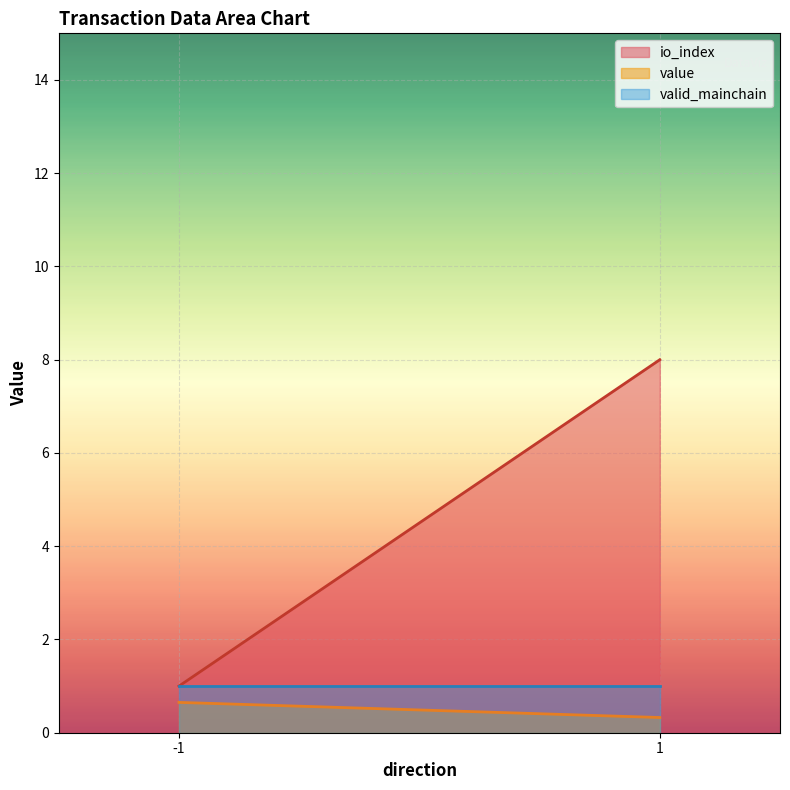

How many series are shown in this chart?

3